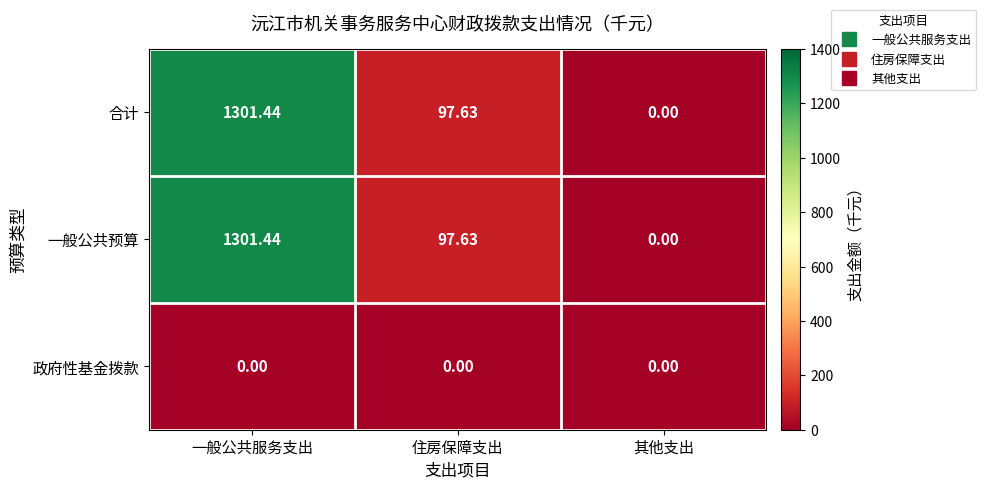

List the labels in order of 合计 value, largest first.

一般公共服务支出, 住房保障支出, 其他支出